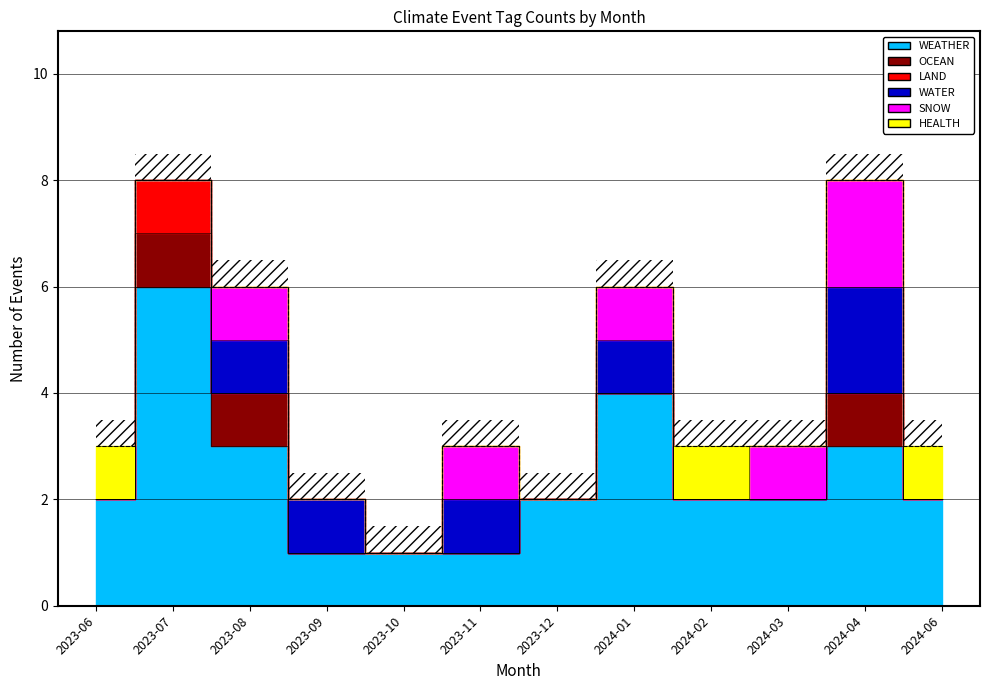

What is the sum of all SNOW values?

6